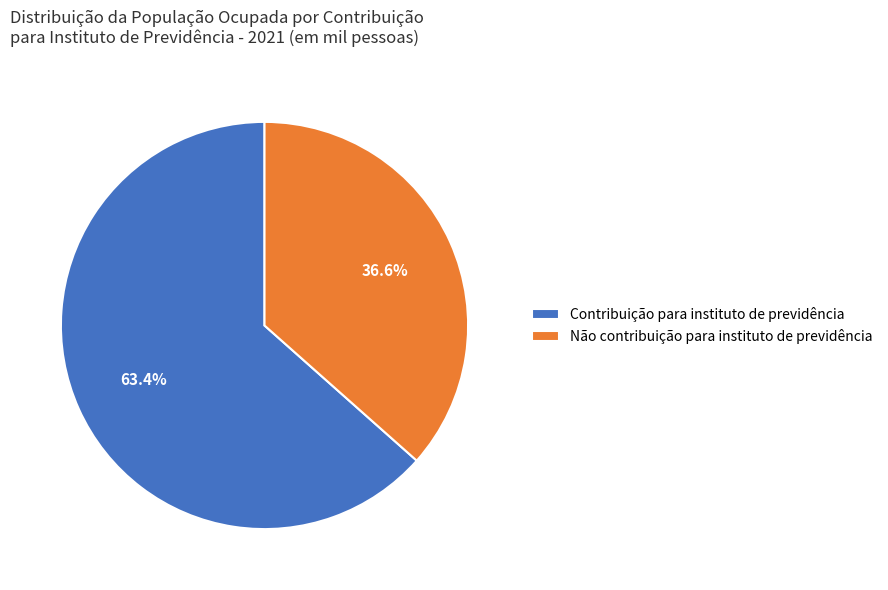

To the nearest percent, what is the combined percentage of Contribuição para instituto de previdência and Não contribuição para instituto de previdência?

100%